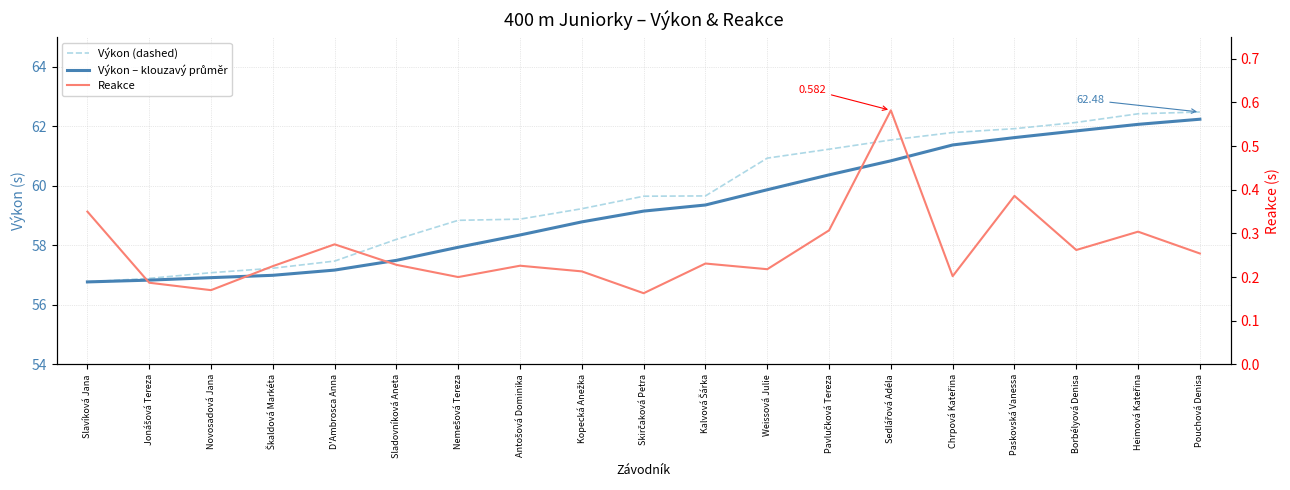

List the series in order of their peak value, lowest first.

Reakce, Výkon – klouzavý průměr, Výkon (dashed)